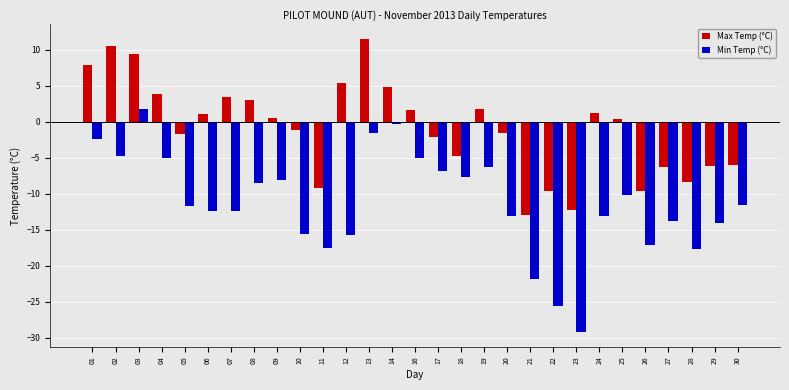

How many positive values does the Min Temp (°C) series have?

1